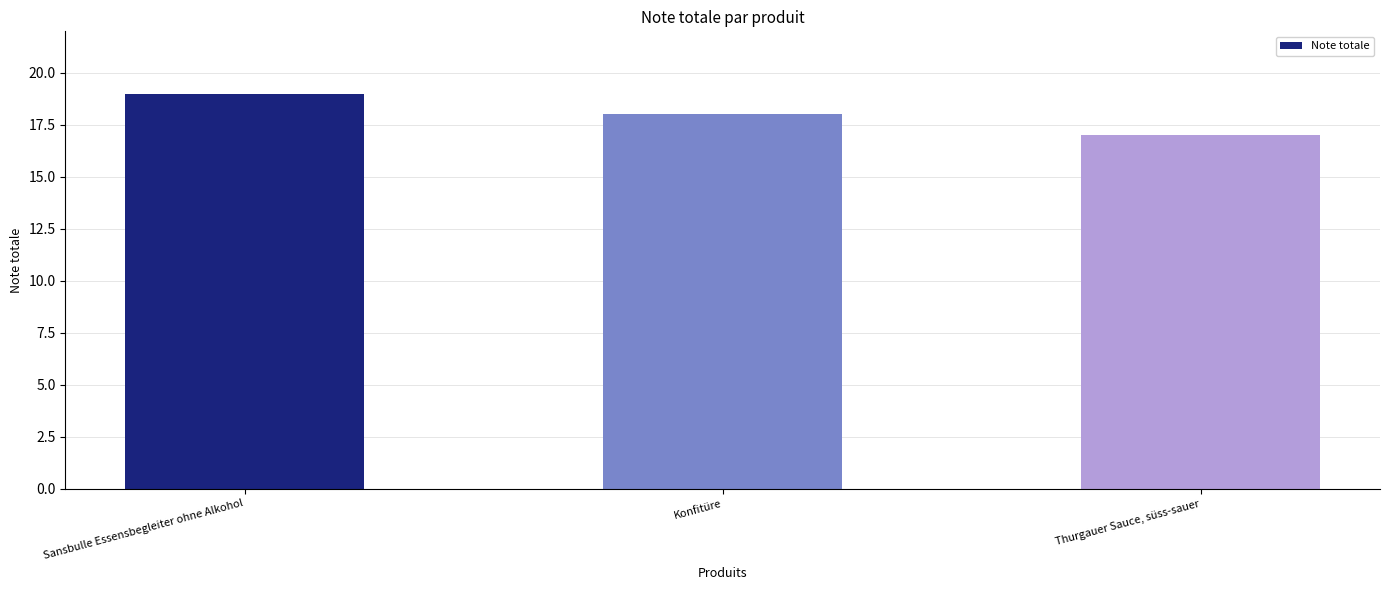

What is the sum of the values at Konfitüre and Sansbulle Essensbegleiter ohne Alkohol?

37